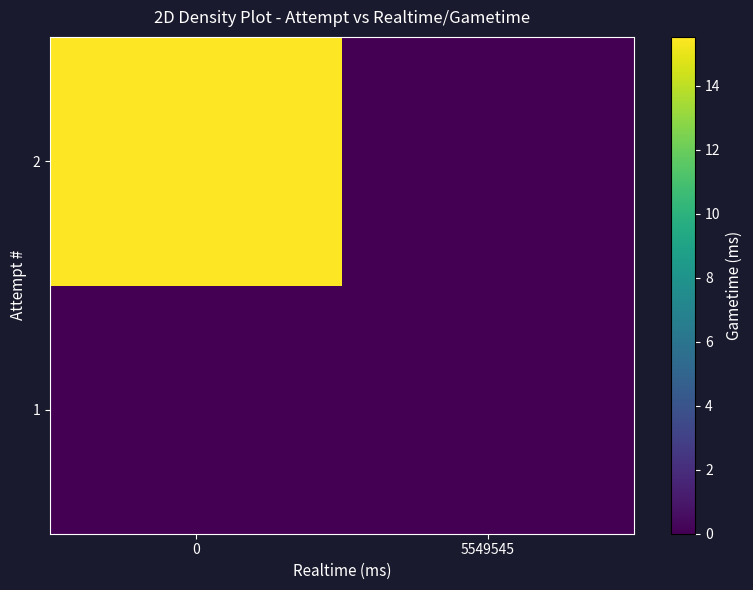

Rank the series at 5549545 from highest to lowest value.

1, 2